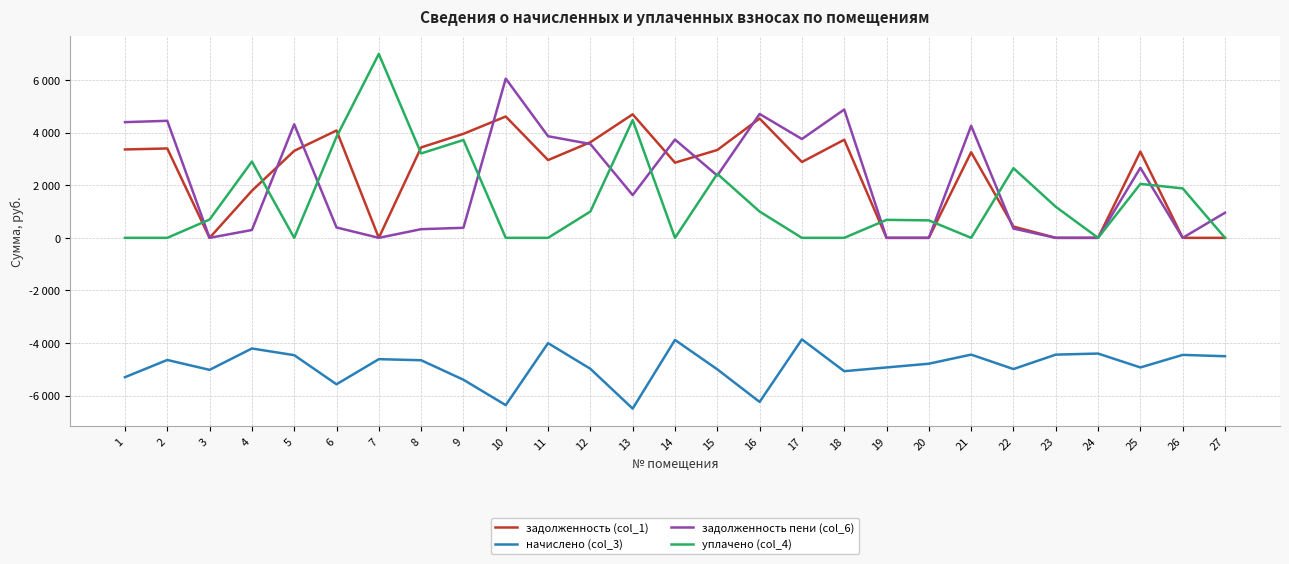

Where is the first local minimum for задолженность (col_1)?

3